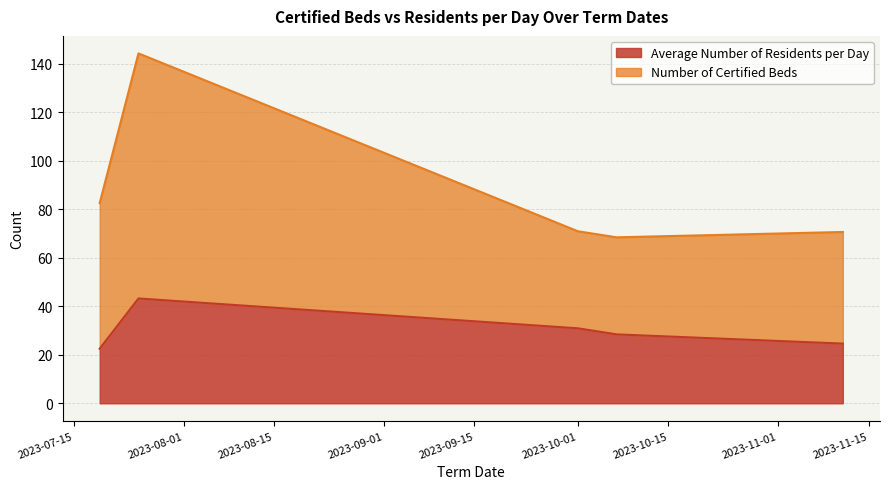

How many lines are shown in the chart?

2